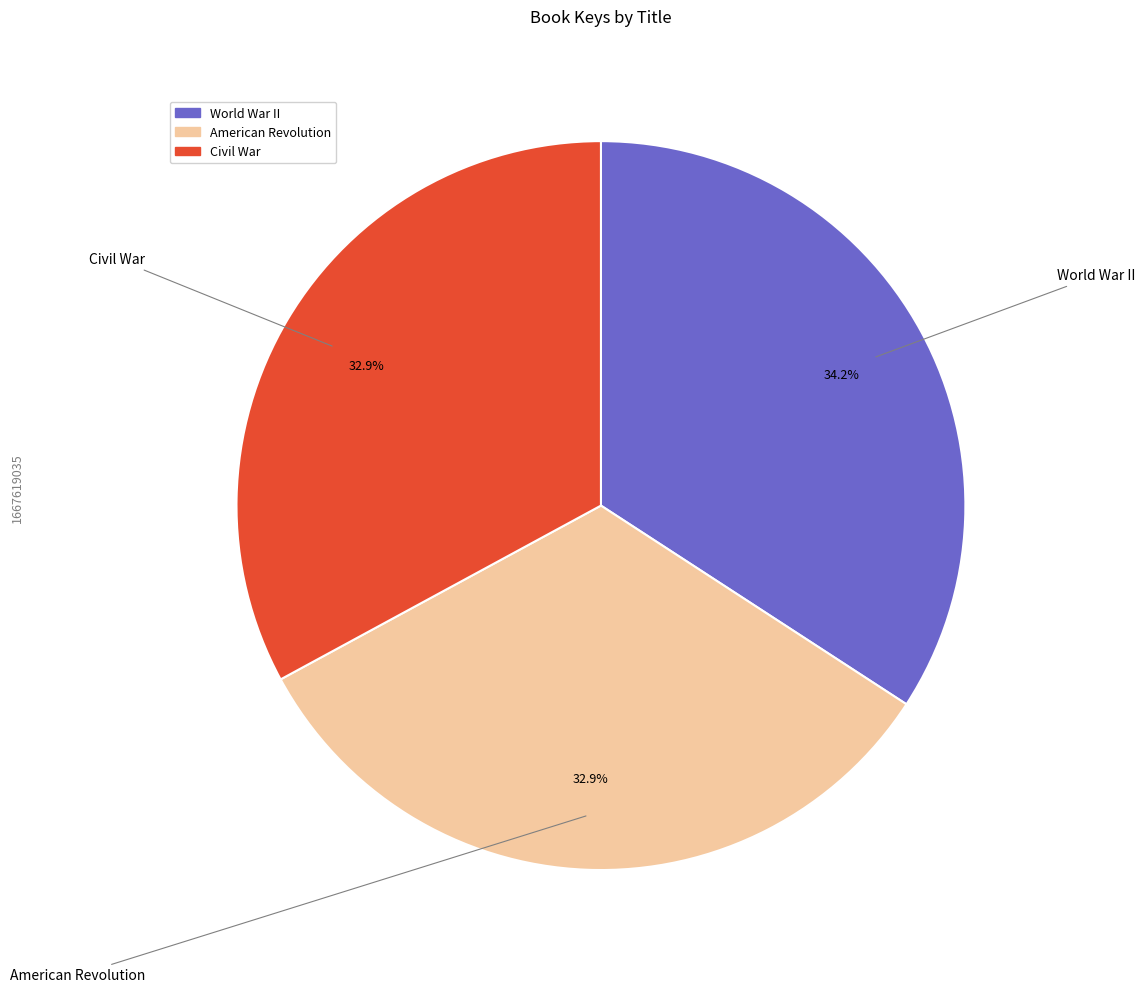

To the nearest percent, what is the average slice percentage?

33%